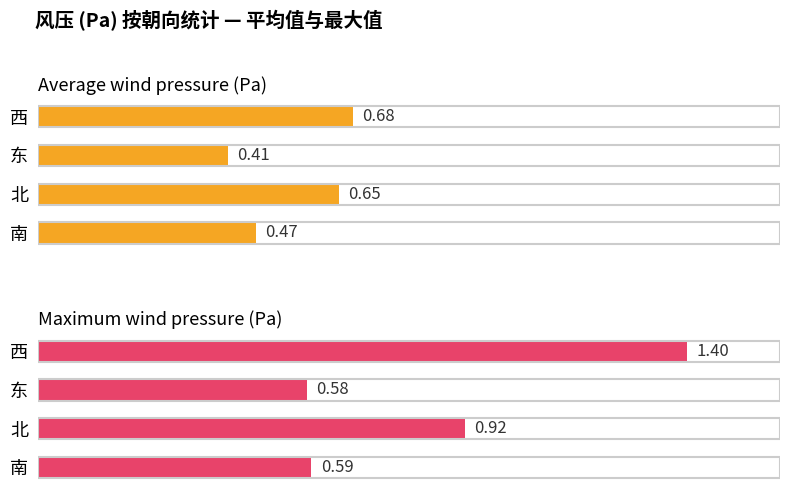

How many groups of bars are there?

4